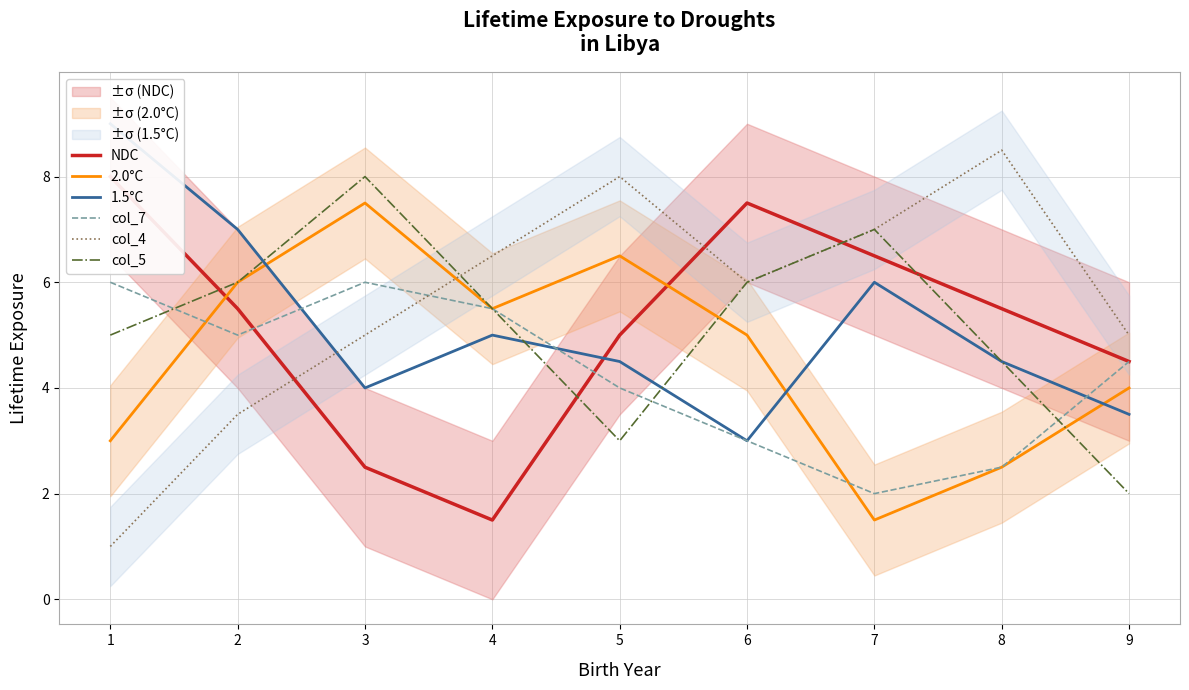

Where does the 2.0°C series first go above 5?

2